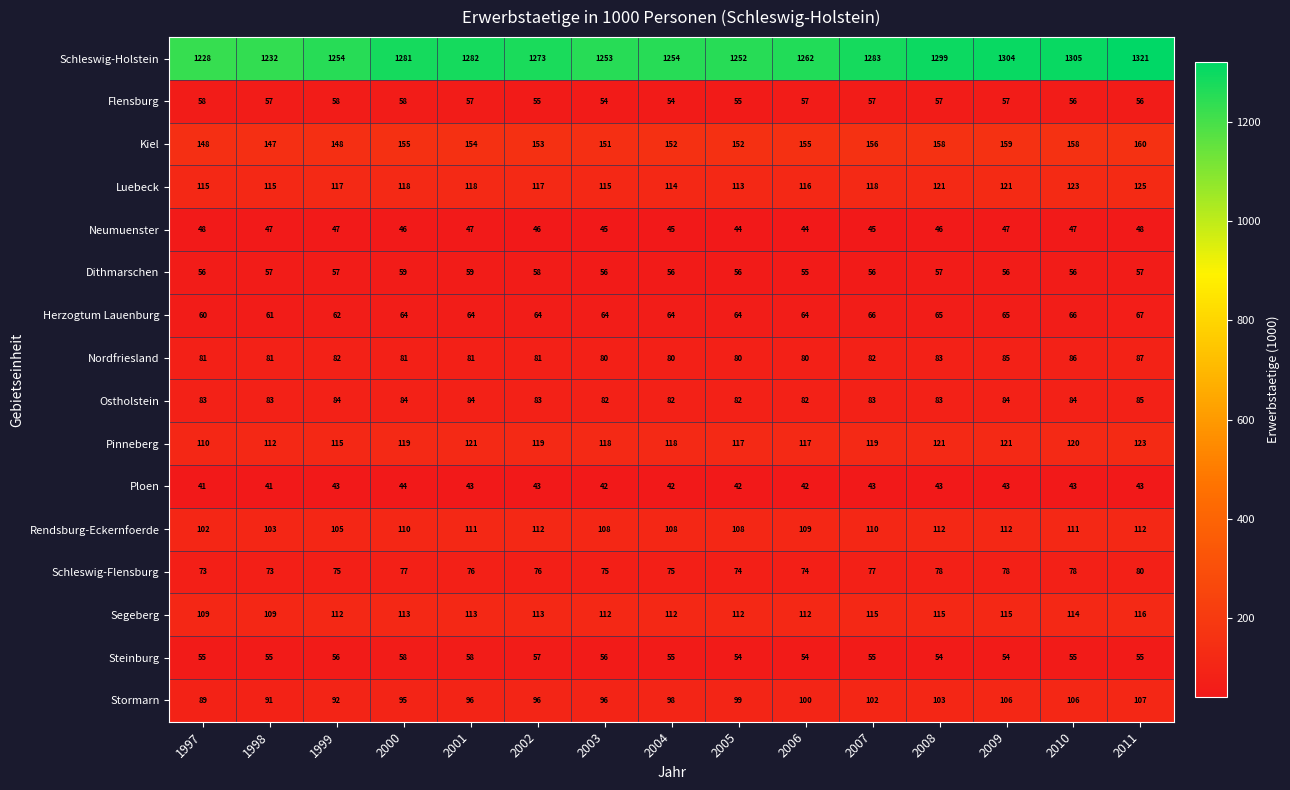

Between 2002 and 2005, which series saw the biggest shift?

Schleswig-Holstein